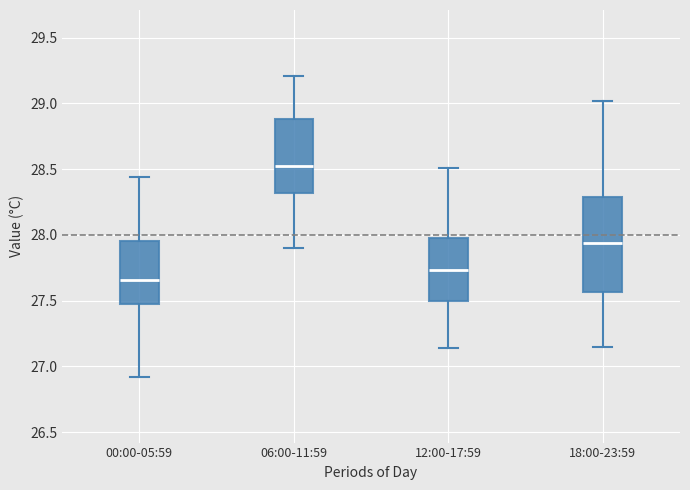

Comparing the boxes themselves (not the whiskers), which one is the tallest?

18:00-23:59